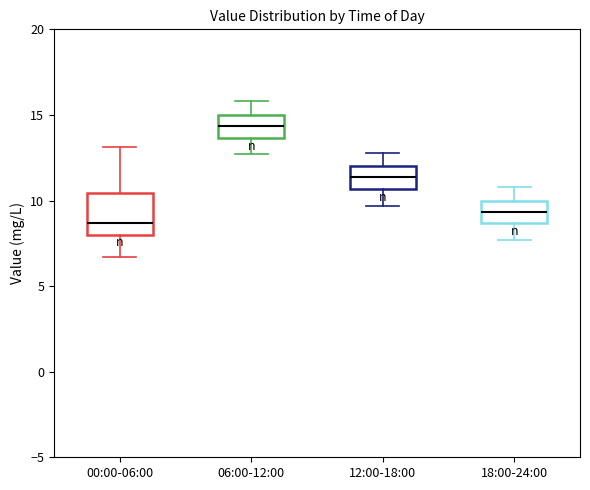

Comparing the boxes themselves (not the whiskers), which one is the tallest?

00:00-06:00